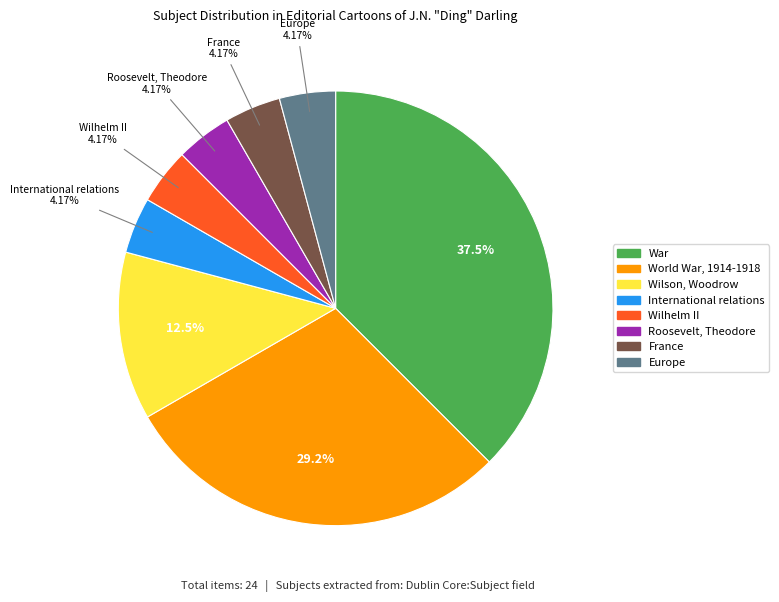

Is there any slice that represents more than half of the pie?

No